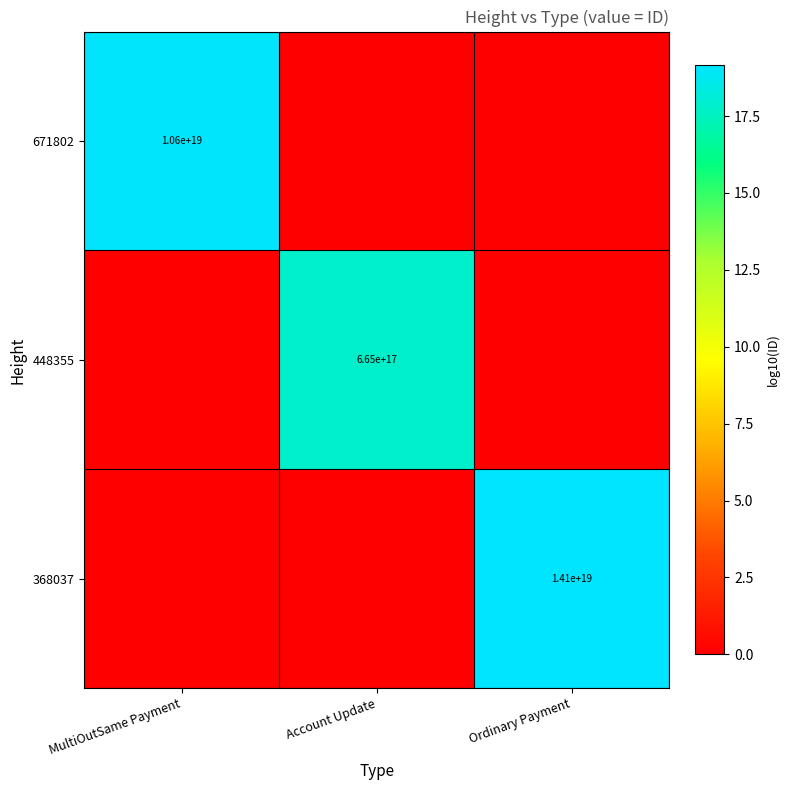

The 671802 series shows 10600000000000000000 at MultiOutSame Payment. True or false?

True